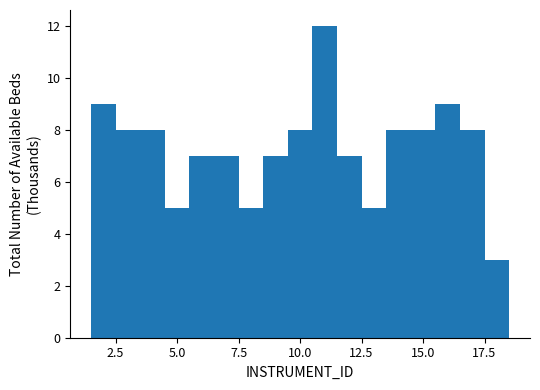

Read against the x-axis, roughly where is the centre of the tallest bar?

11.0